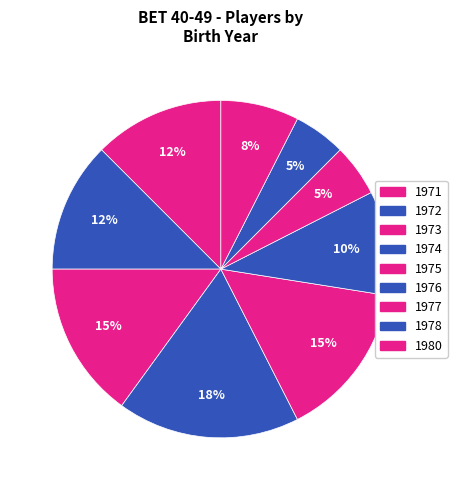

How many slices are in this pie chart?

9